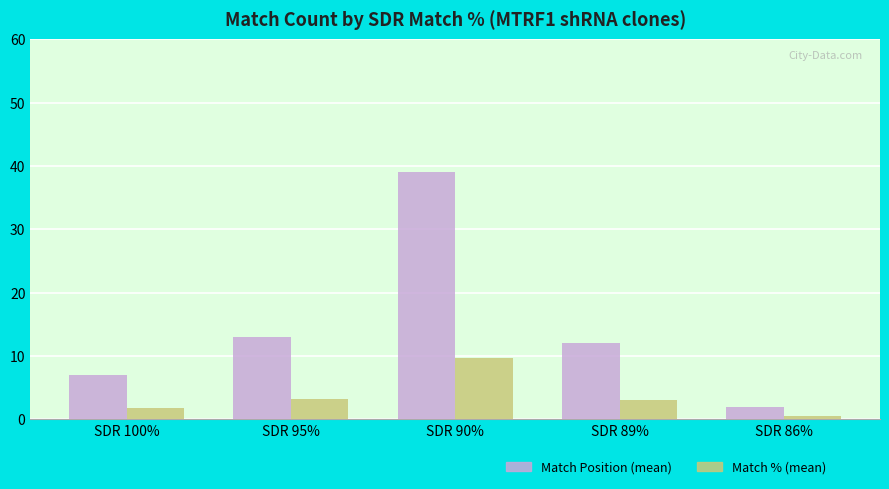

The value of Match % (mean) at SDR 89% is 3.0. True or false?

True